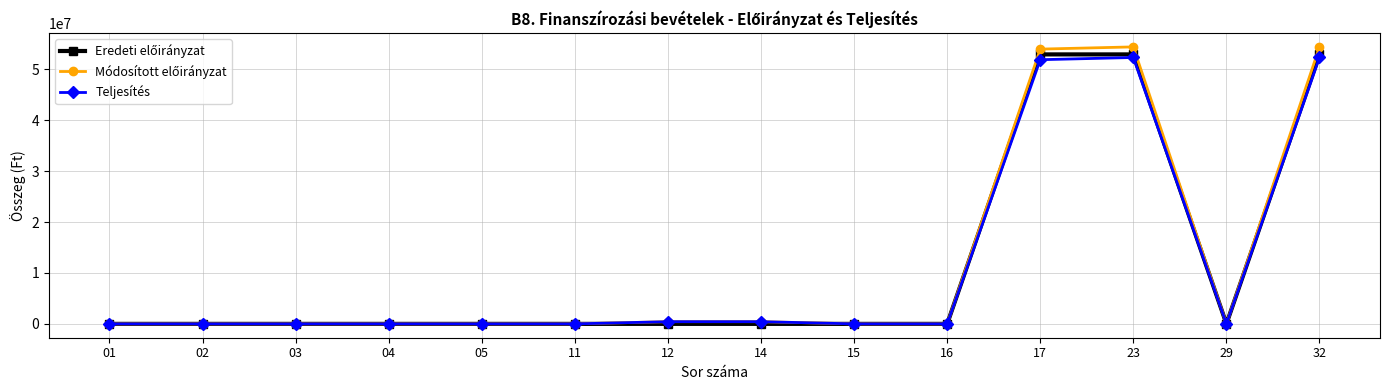

Which category has the highest value across all series?

23